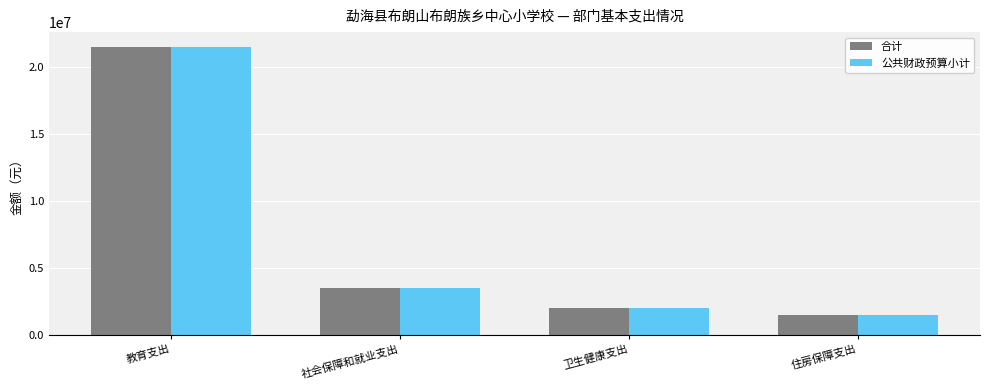

True or false: 合计 has a value of 3509365.0 at 社会保障和就业支出.

True